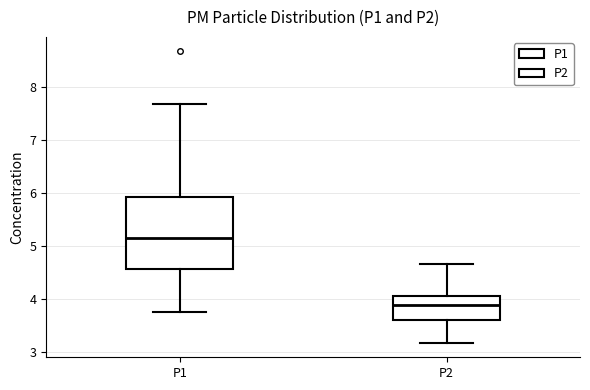

Comparing the boxes themselves (not the whiskers), which one is the tallest?

P1